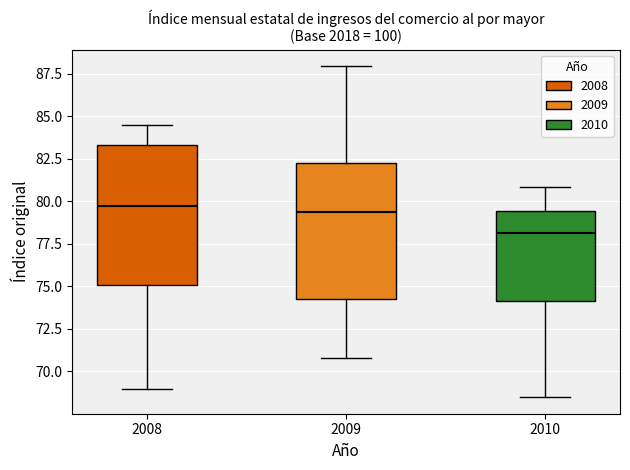

Where is the upper edge of the box at x = 2008 on the y-axis? The values are not printed on the chart, so give them approximately, as read against the axis.

83.5